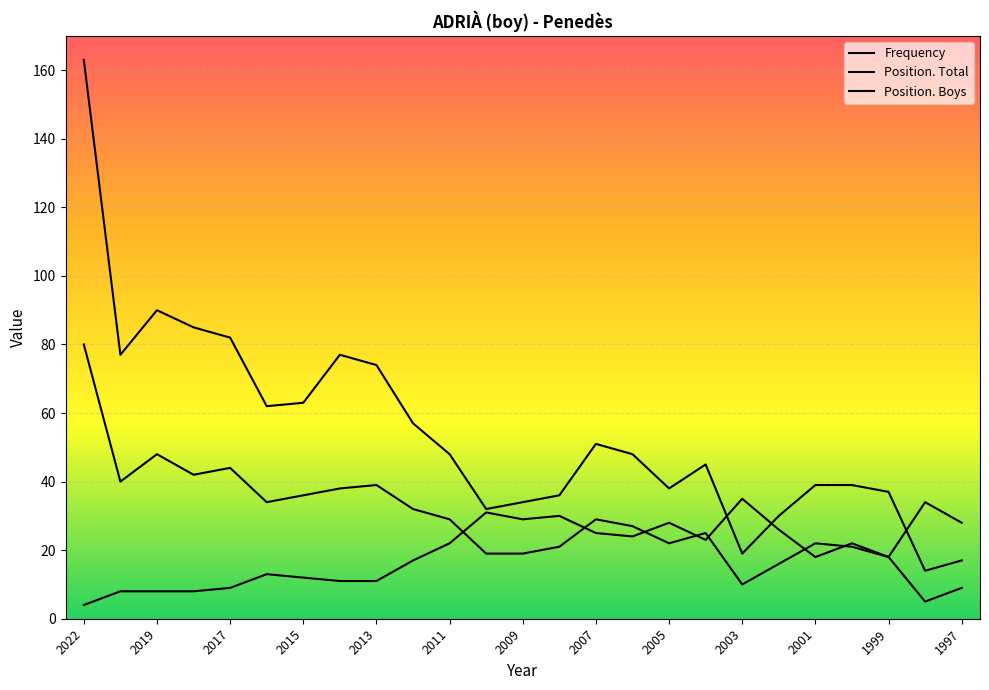

Does the chart display data point markers on the line(s)?

No